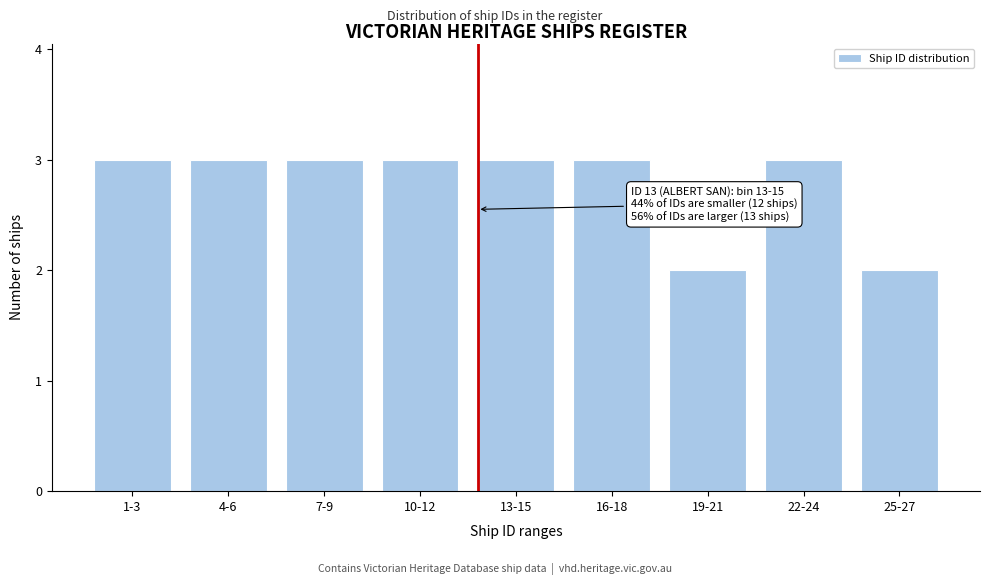

Reading right to left, extract all data points from this chart.

2	3	2	3	3	3	3	3	3